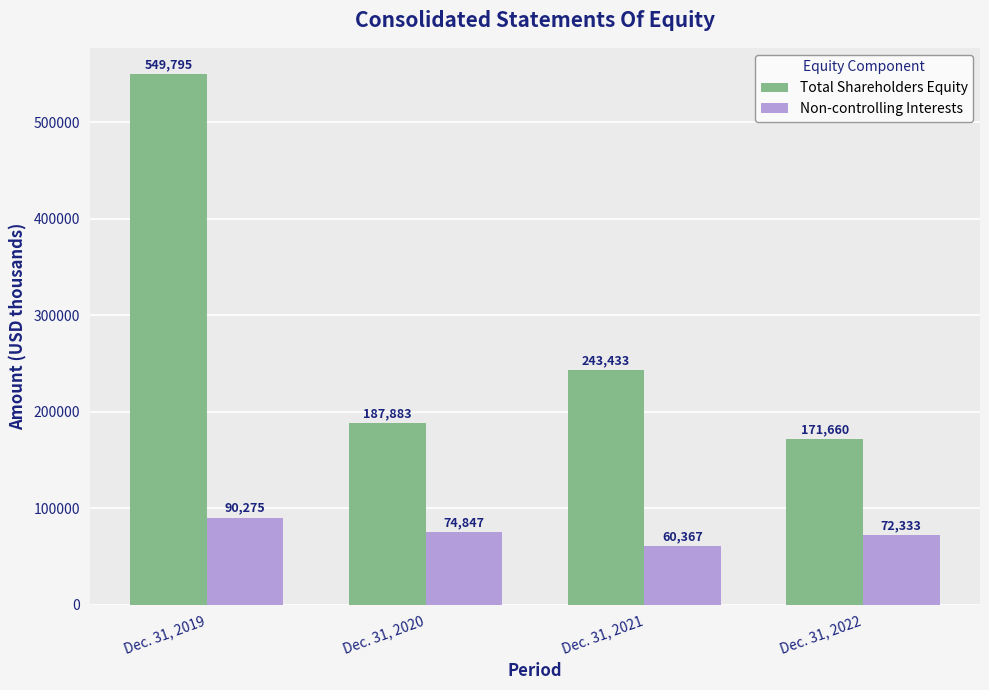

Reading right to left, list all the values displayed in this chart.

Total Shareholders Equity: Dec. 31, 2022=171660	Dec. 31, 2021=243433	Dec. 31, 2020=187883	Dec. 31, 2019=549795
Non-controlling Interests: Dec. 31, 2022=72333	Dec. 31, 2021=60367	Dec. 31, 2020=74847	Dec. 31, 2019=90275